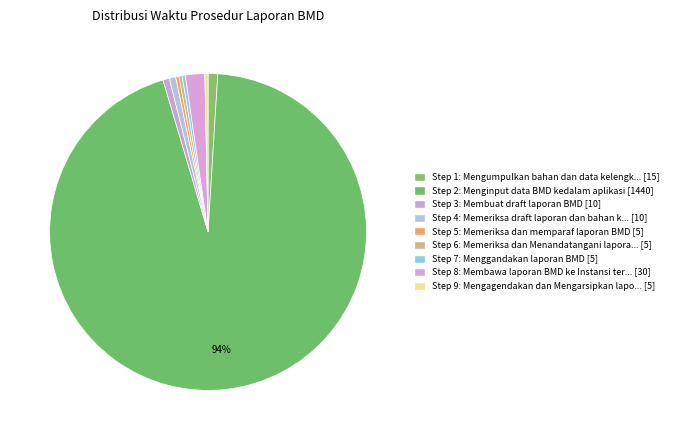

Which category has the smallest portion of the pie?

Memeriksa dan memparaf laporan BMD